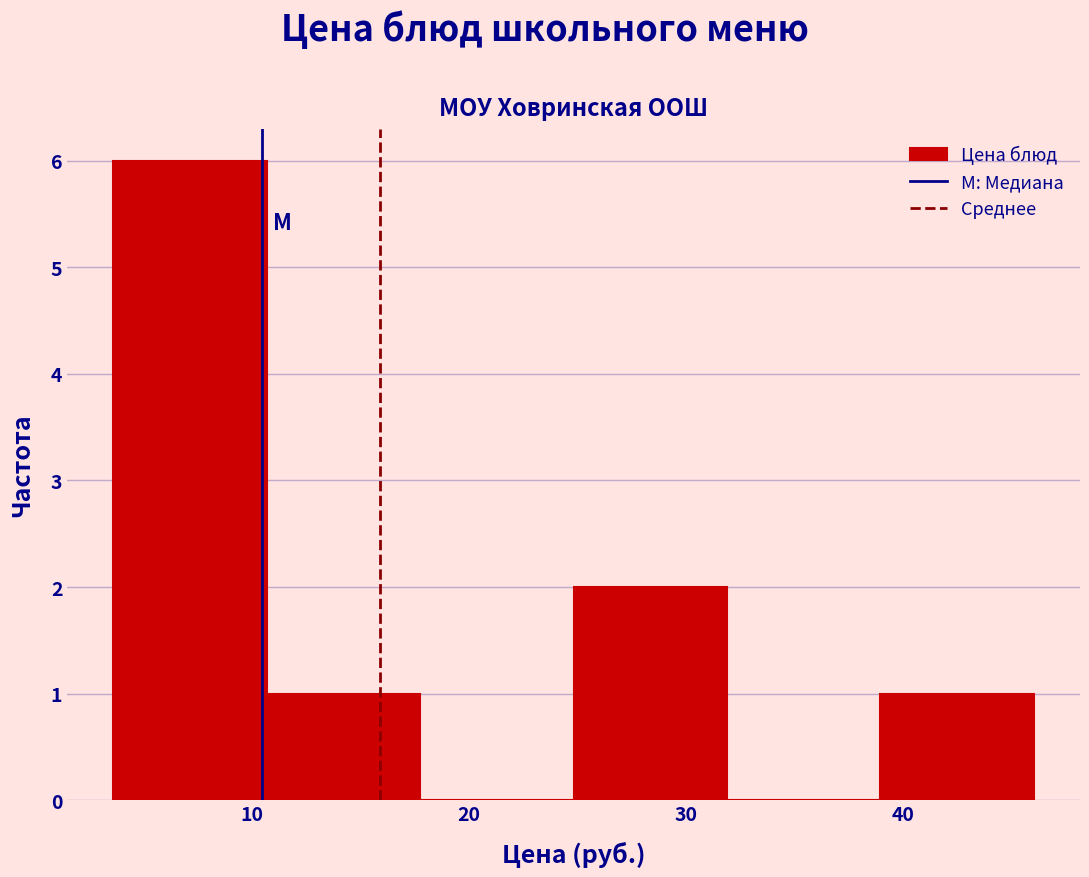

Reading left to right, list every bar in this chart as the range it spans on the x-axis followed by its height. Neither the bar edges nor the heights are printed on the chart, so give them approximately, as read against the axes.

4 to 11: 6
11 to 18: 1
18 to 25: 0
25 to 32: 2
32 to 39: 0
39 to 46: 1